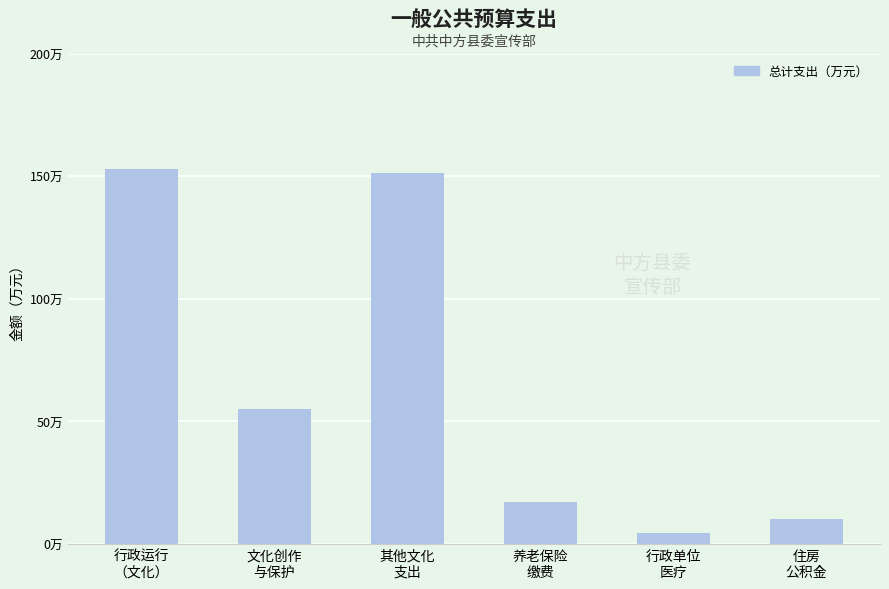

What is the difference between the values at 文化创作
与保护 and 行政单位
医疗?

50.7